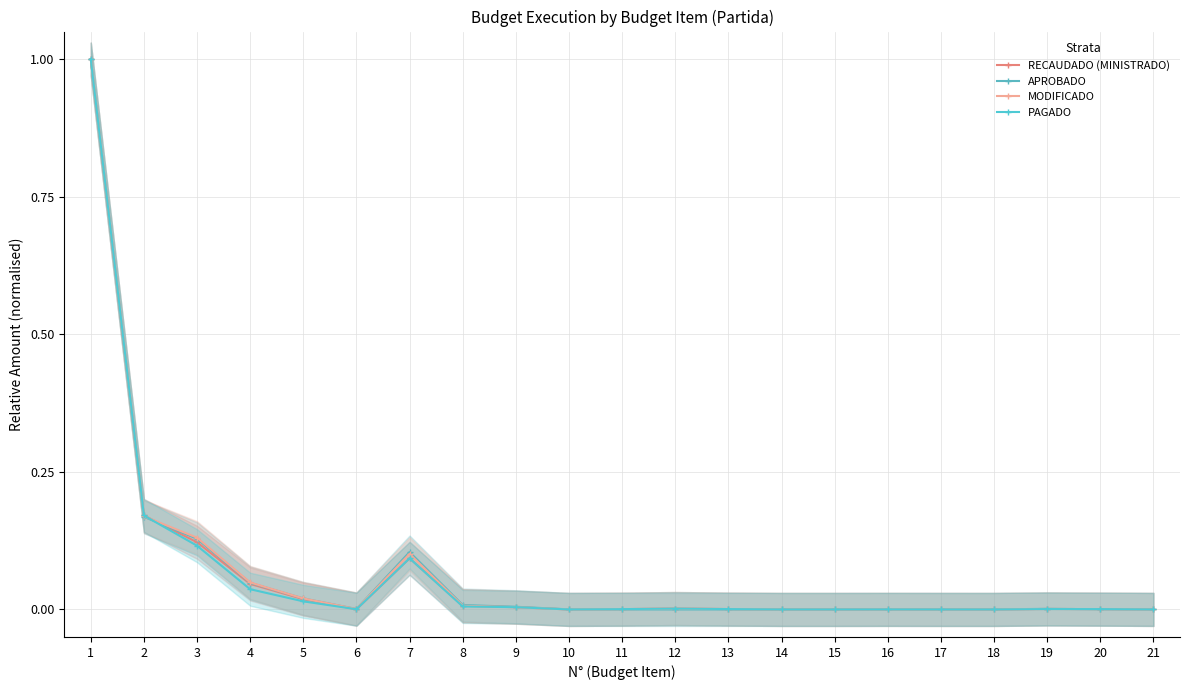

What is the sum of all PAGADO values?

1.4